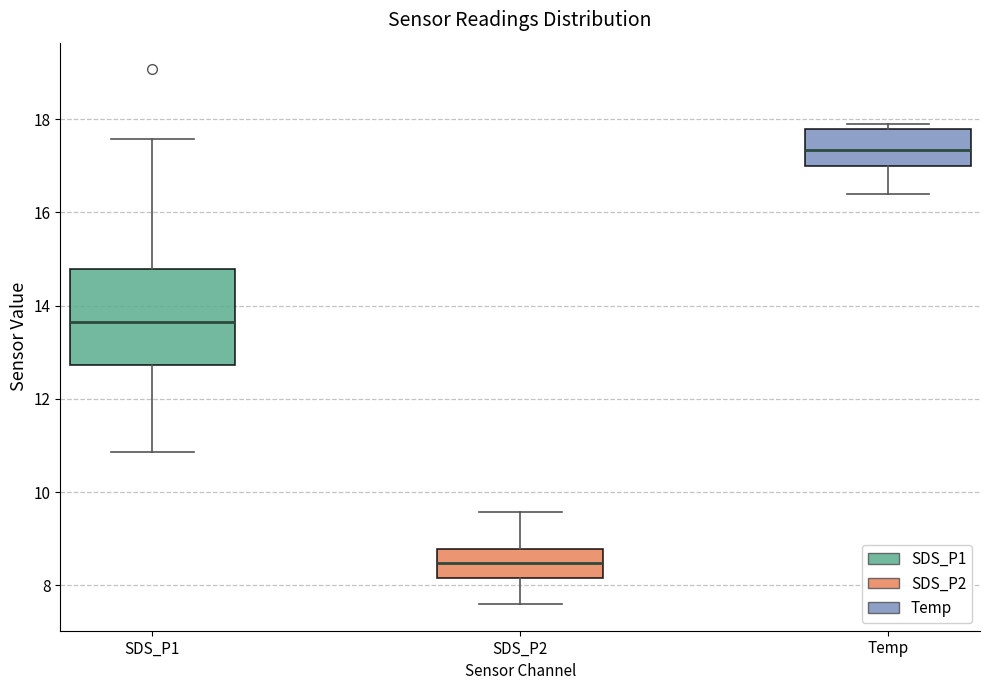

Which box is the tallest, from its lower edge to its upper edge?

SDS_P1